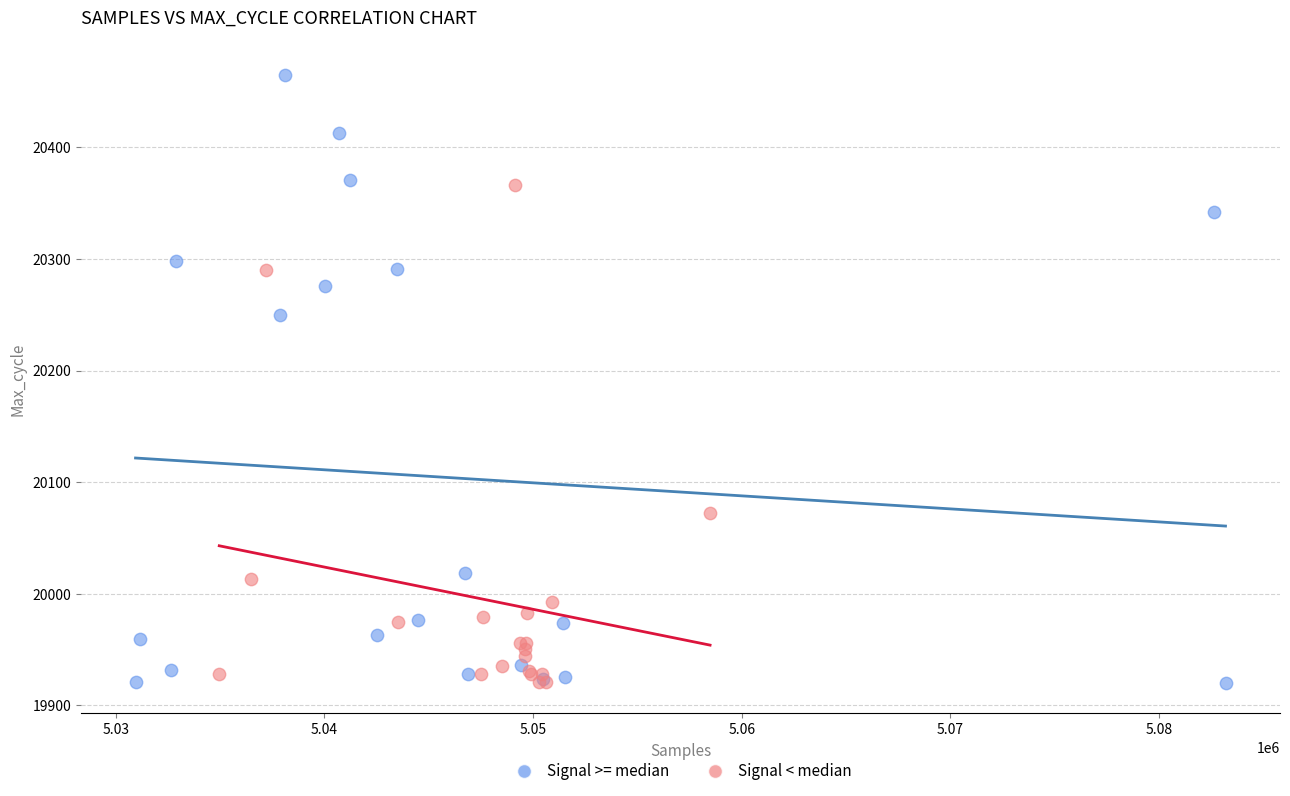

Which series has the largest Y range (max minus min)?

Signal >= median